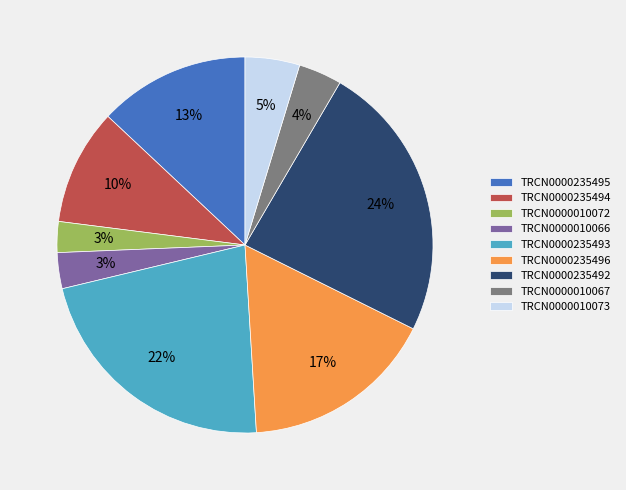

What is the largest slice in the pie chart?

TRCN0000235492